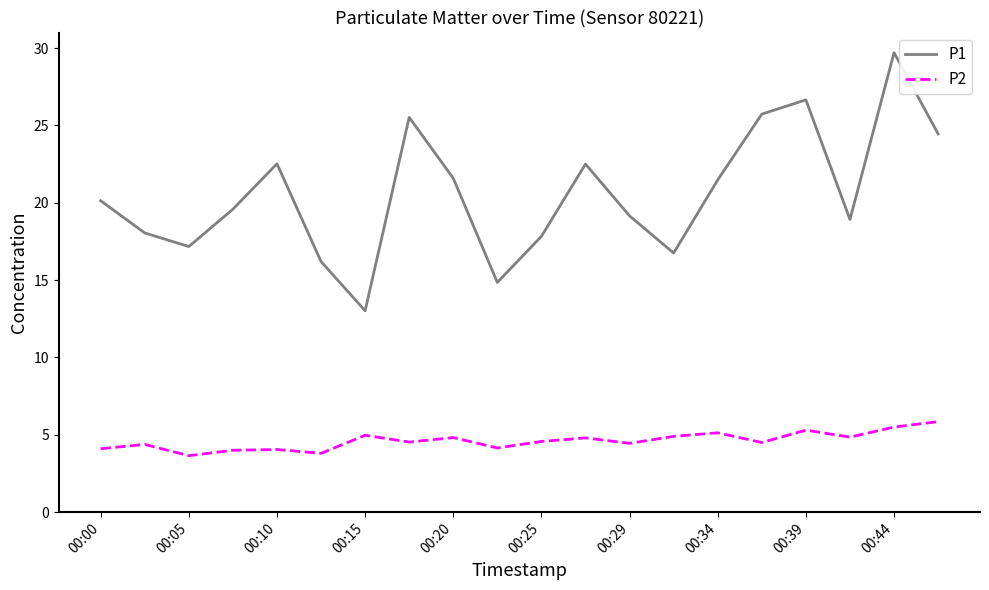

What is the minimum value for P1?

13.0